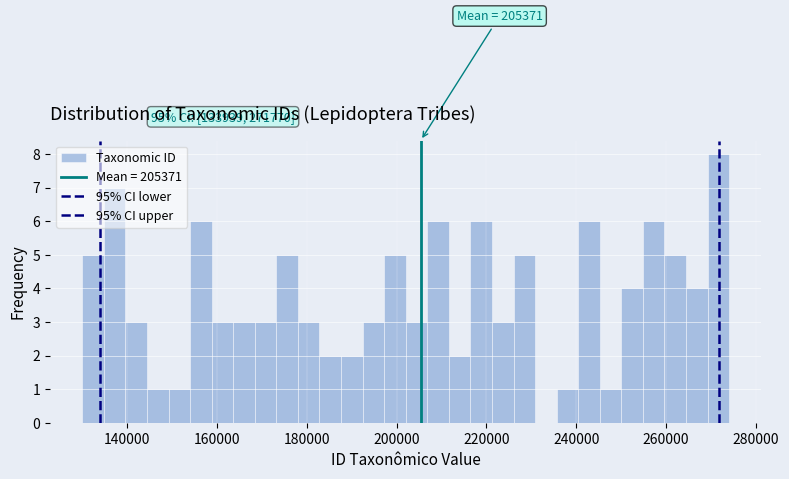

Around what value on the x-axis is the tallest bar? Give the approximate position of its centre, as read against the axis.

272000